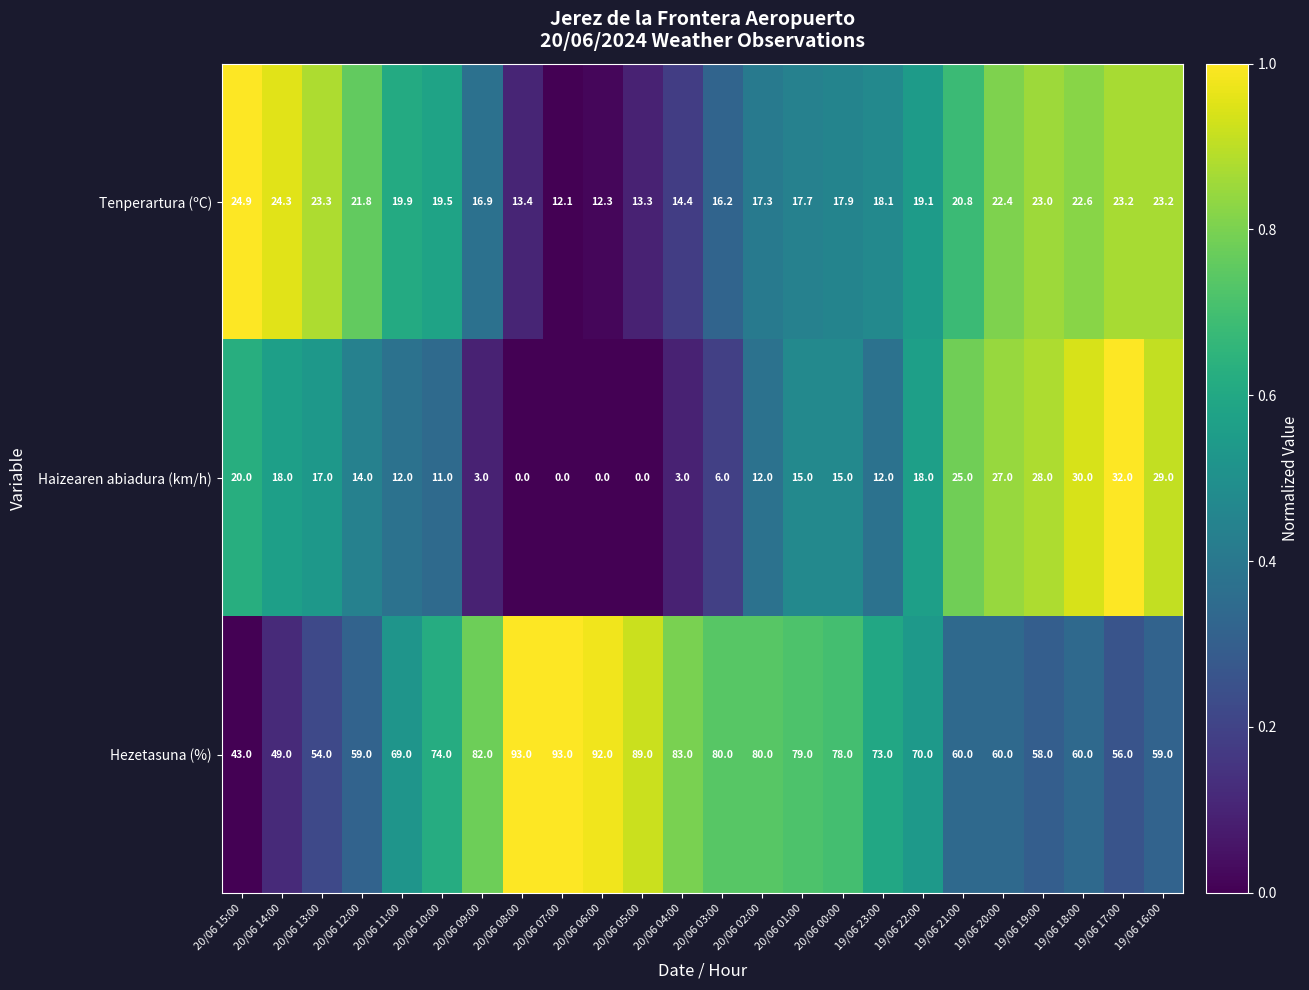

What is the difference between the maximum and minimum values in the Tenperartura (ºC) series?

12.8